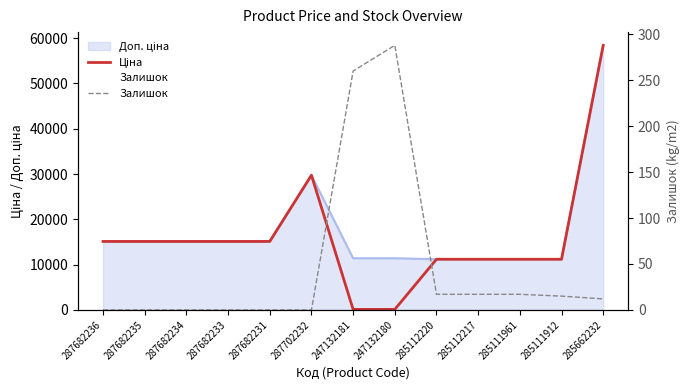

At which category is the sum across all series the highest?

285662232